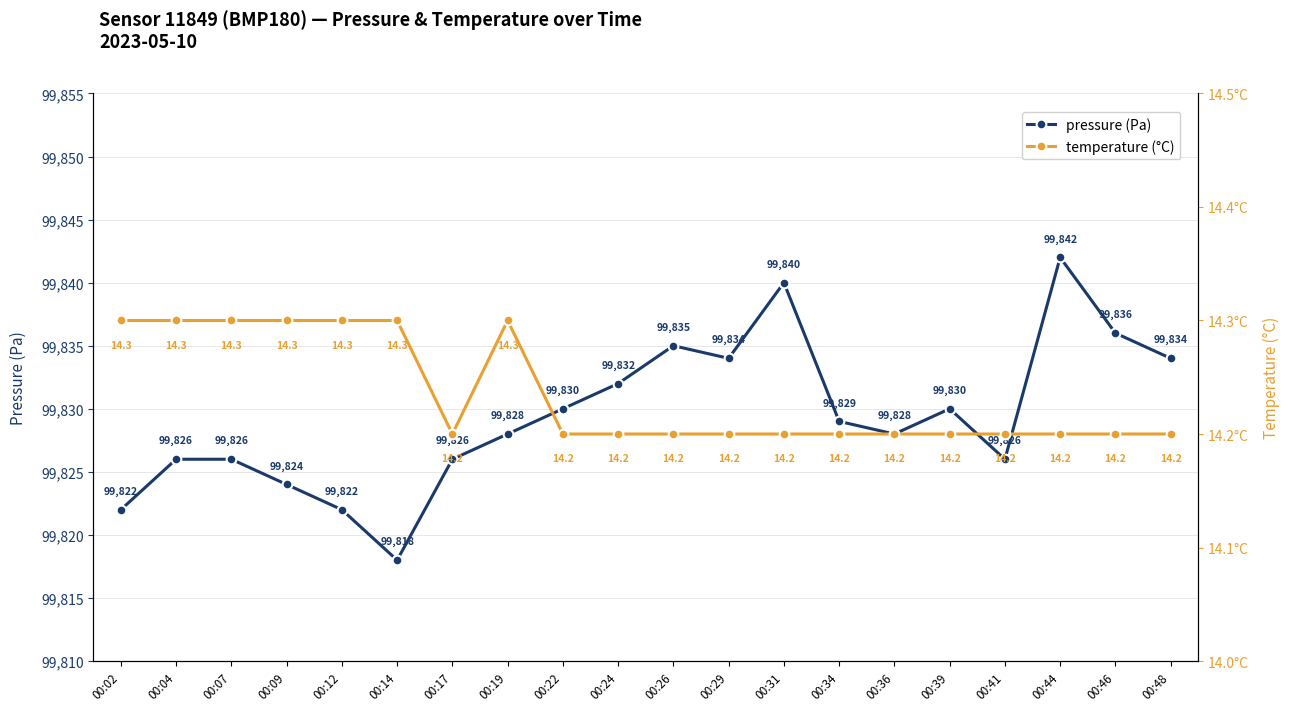

At which category does the chart reach its minimum across all series?

00:17